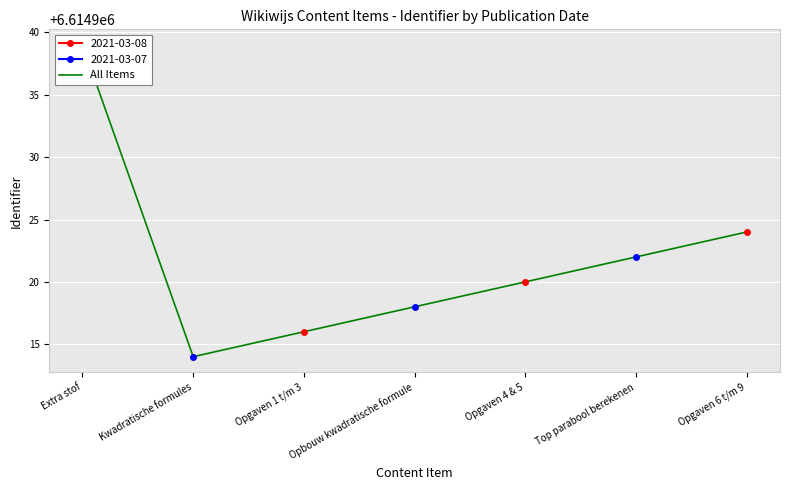

What is the label of the 2nd point from the left?

Kwadratische formules